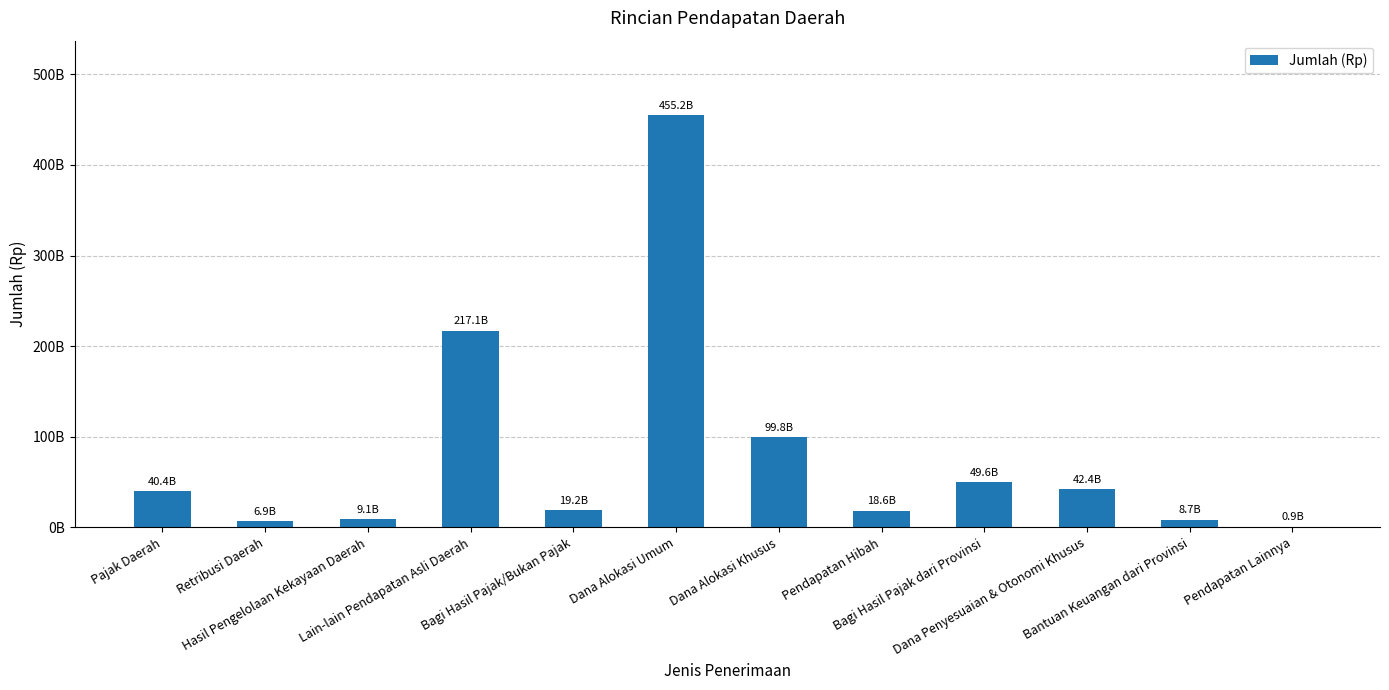

What is the change in value from Pajak Daerah to Pendapatan Hibah?

-21875897673